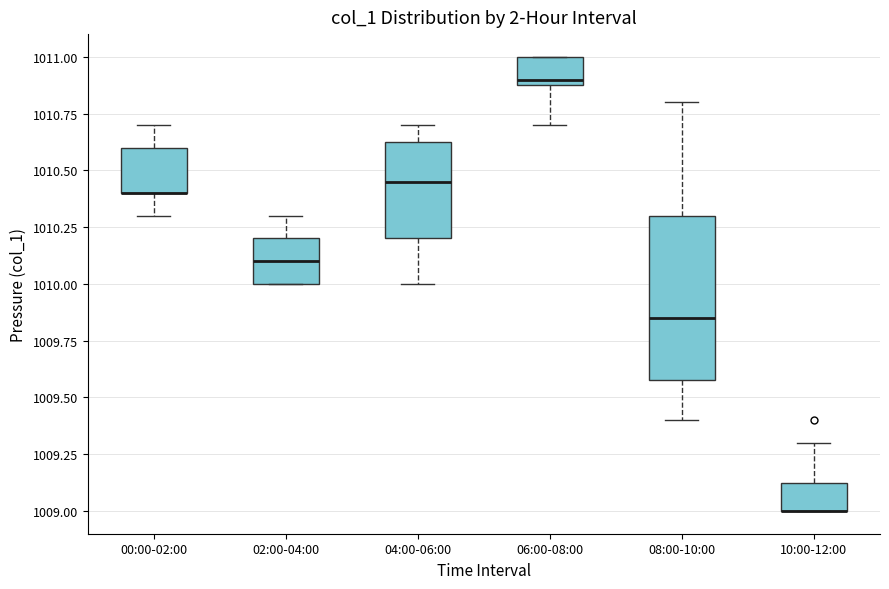

Comparing the boxes themselves (not the whiskers), which one is the tallest?

08:00-10:00